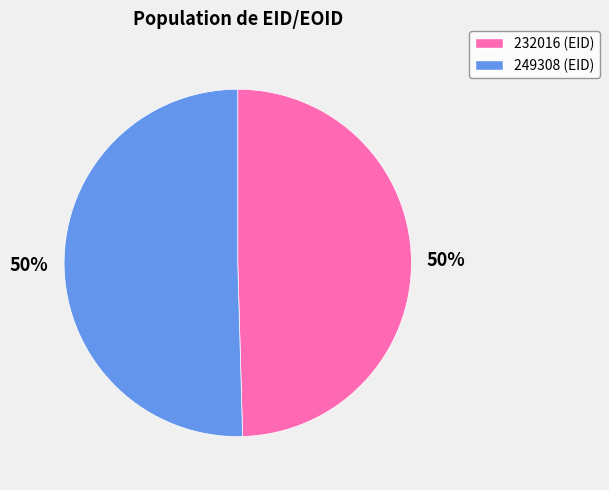

Count the number of slices in the pie.

2